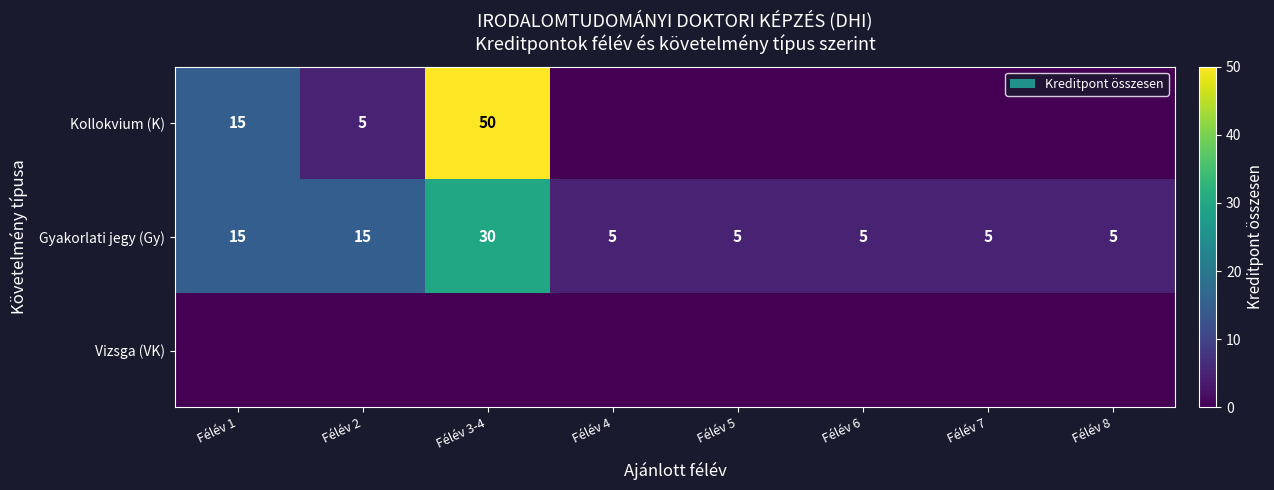

Count the Gyakorlati jegy (Gy) values in the range 5 to 15.

7